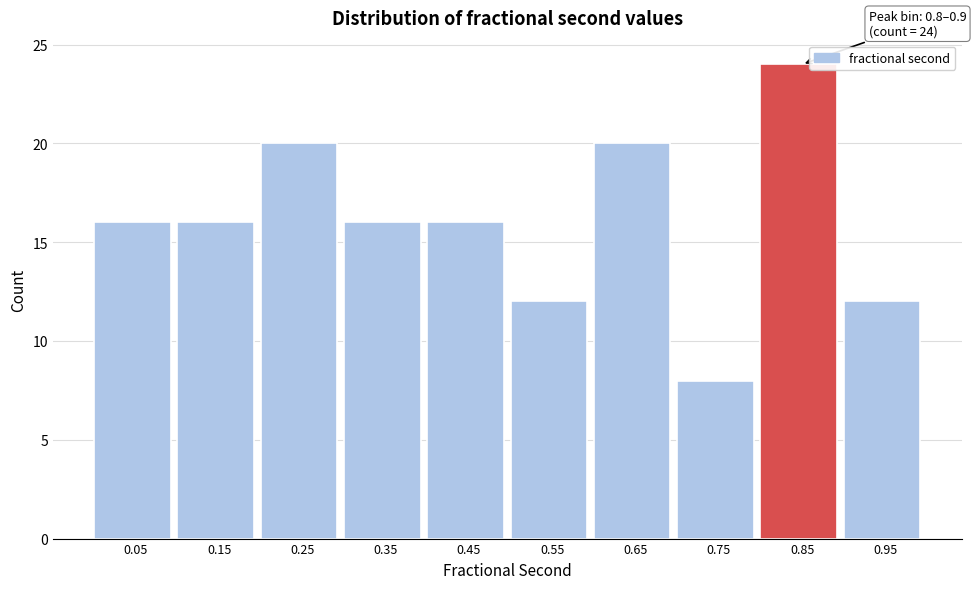

Over which range of the x-axis is the bar tallest?

0.8 to 0.9